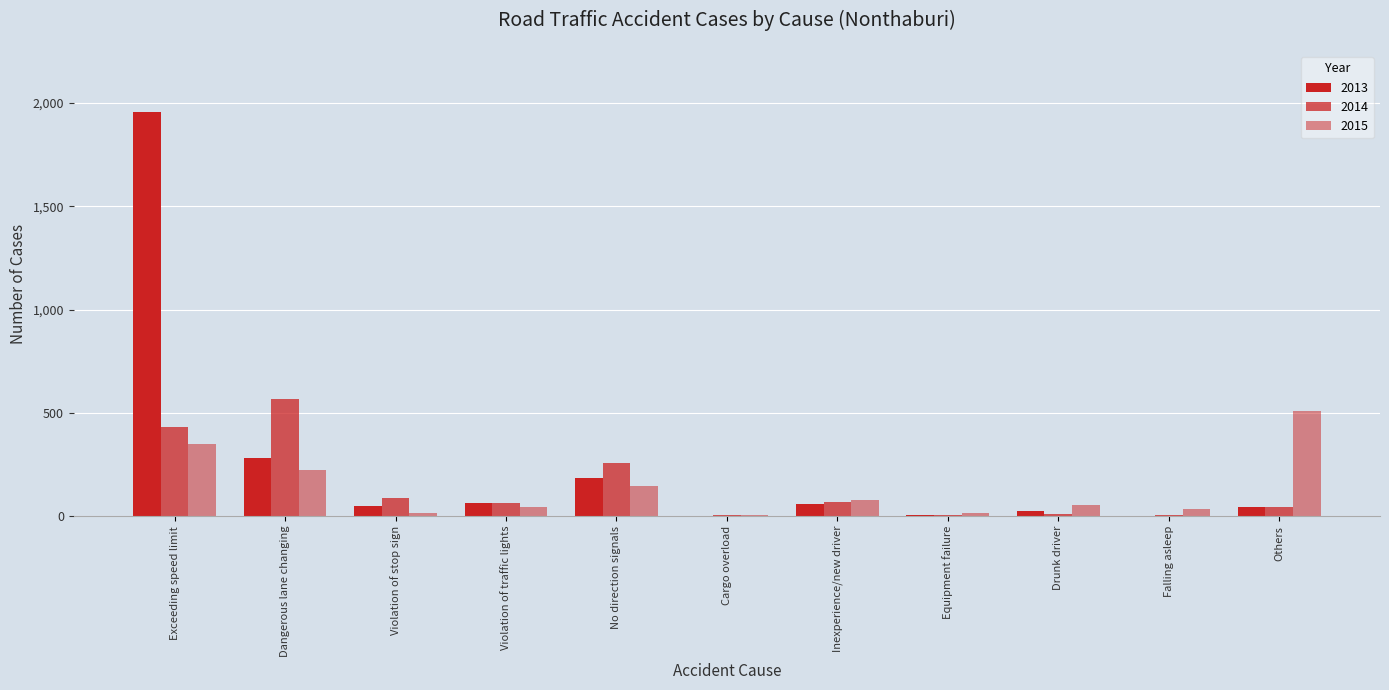

Is it true that 2013 equals 282 at Dangerous lane changing?

True